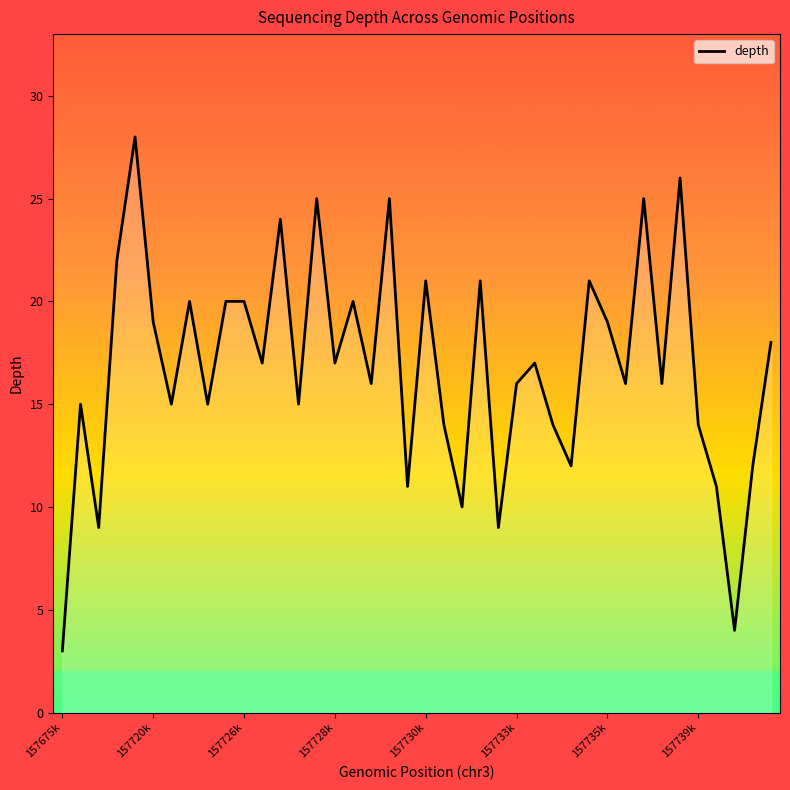

What is the difference between the maximum and minimum values?

25